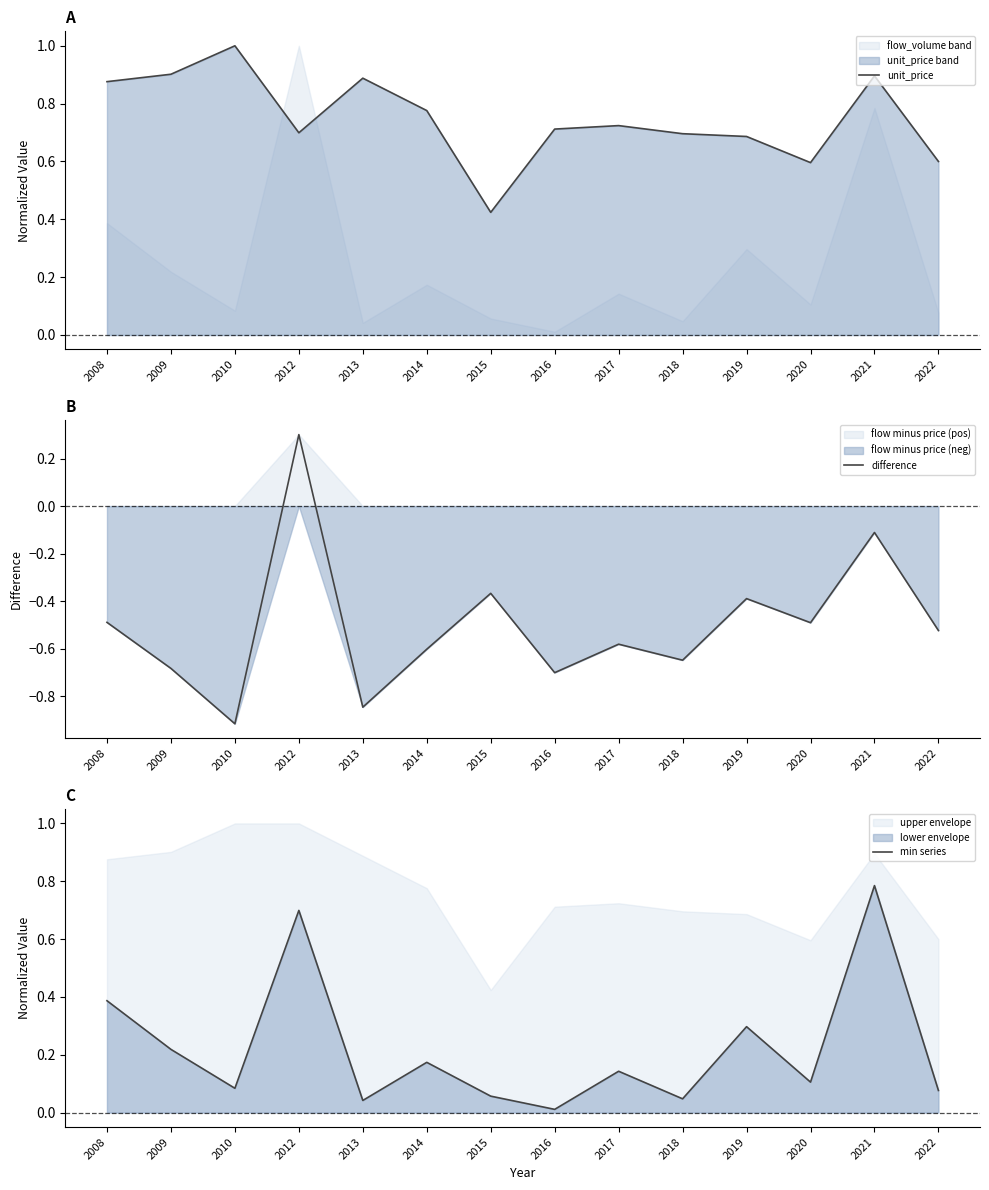

Is the value of difference at 2015 greater than the value of unit_price at 2021?

No